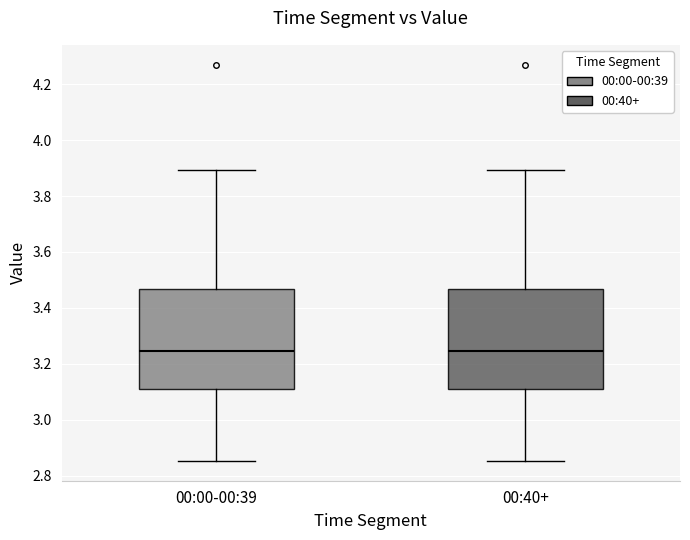

Reading left to right, read every box against the y-axis: the position of its median line, the range the box covers, and the ends of its whiskers. The values are not printed on the chart, so give them approximately, as read against the axis.

00:00-00:39: median 3.24, box 3.12 to 3.46, whiskers 2.86 to 3.90
00:40+: median 3.24, box 3.12 to 3.46, whiskers 2.86 to 3.90